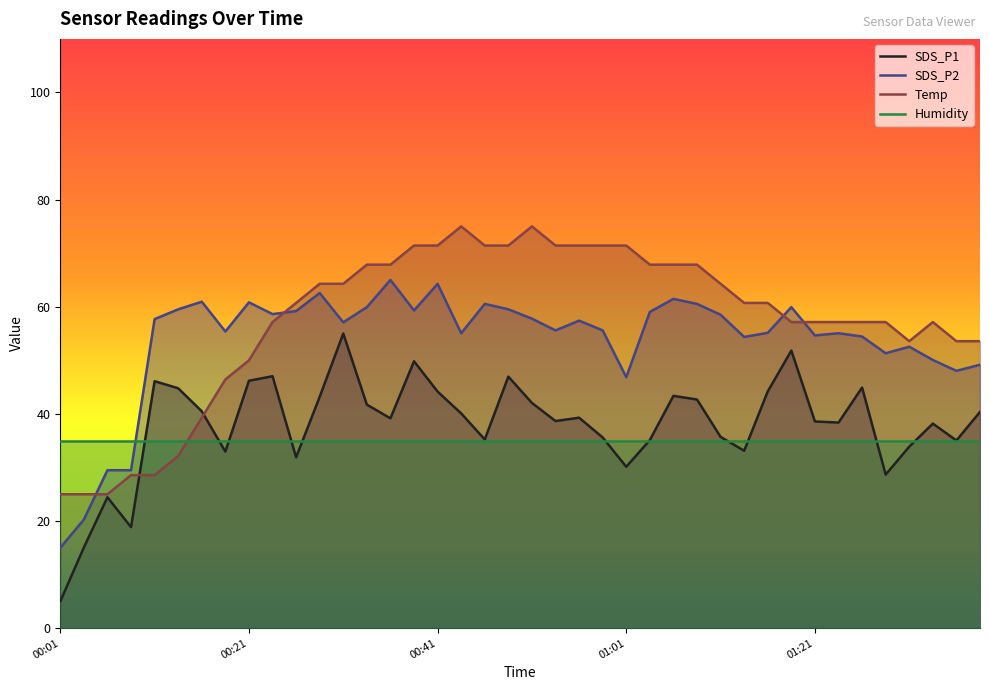

What is the difference between the highest and lowest values at 00:01?

30.0